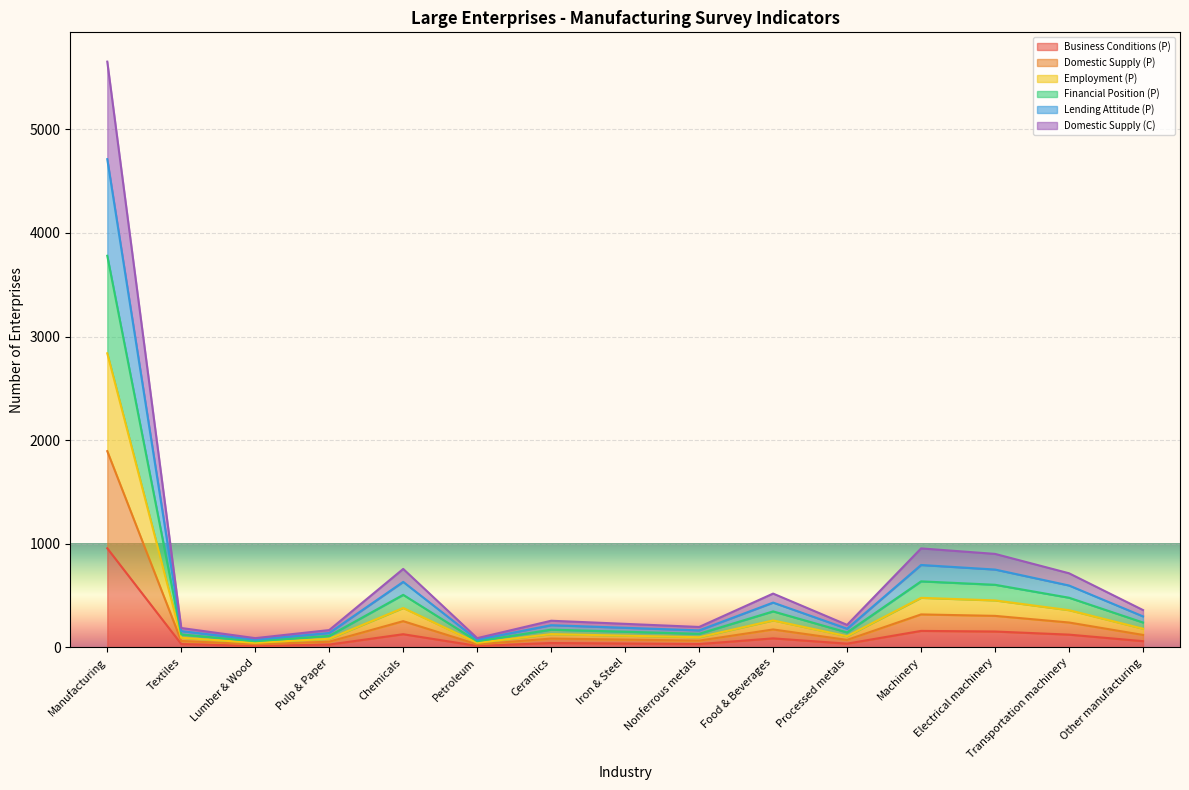

Where is the first local maximum for Employment (P)?

Chemicals